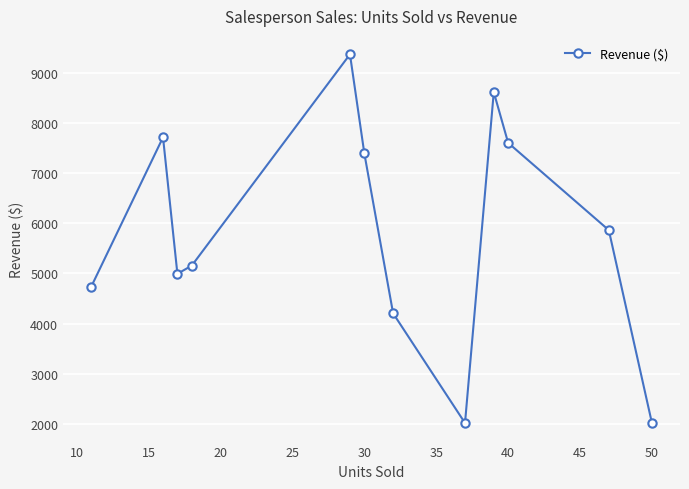

What is the value of the 2nd point from the left?

7715